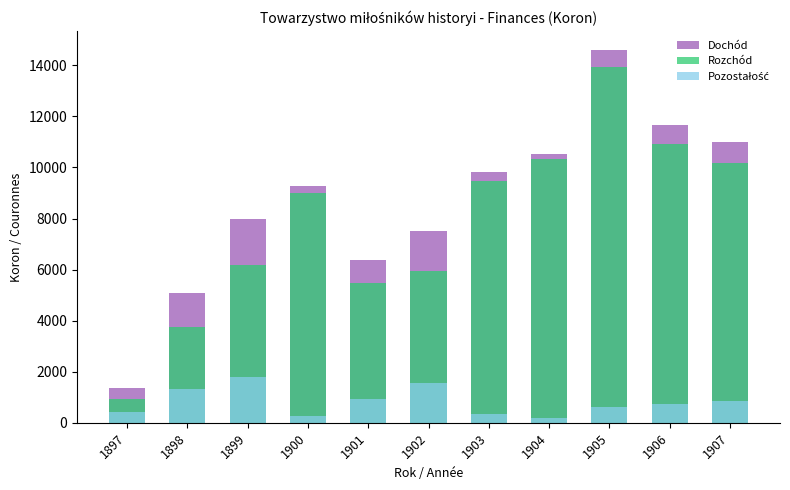

How many groups of bars are there?

11